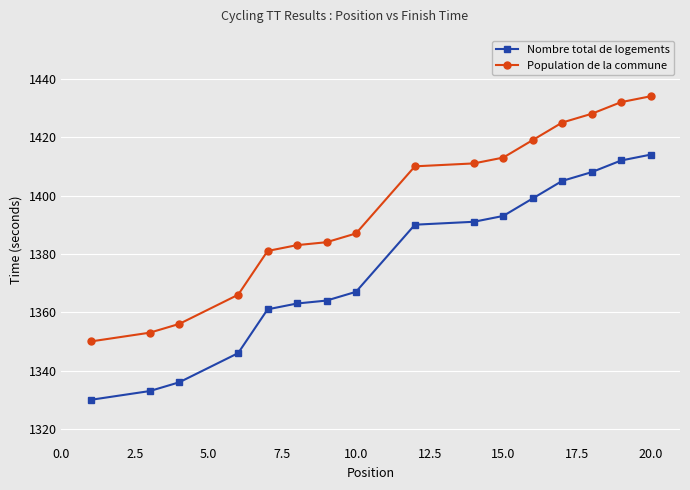

True or false: Population de la commune and Nombre total de logements intersect in this chart.

False